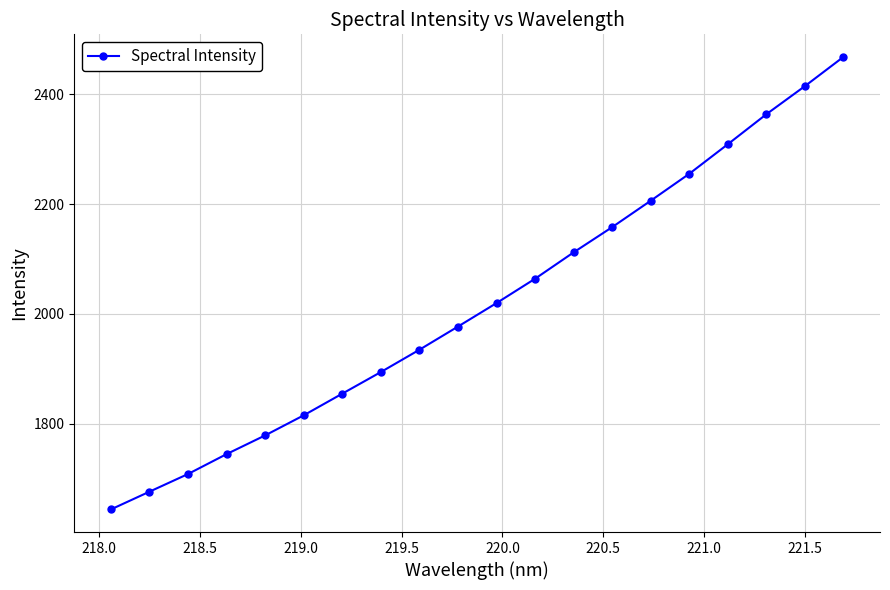

What is the average value?

2020.0